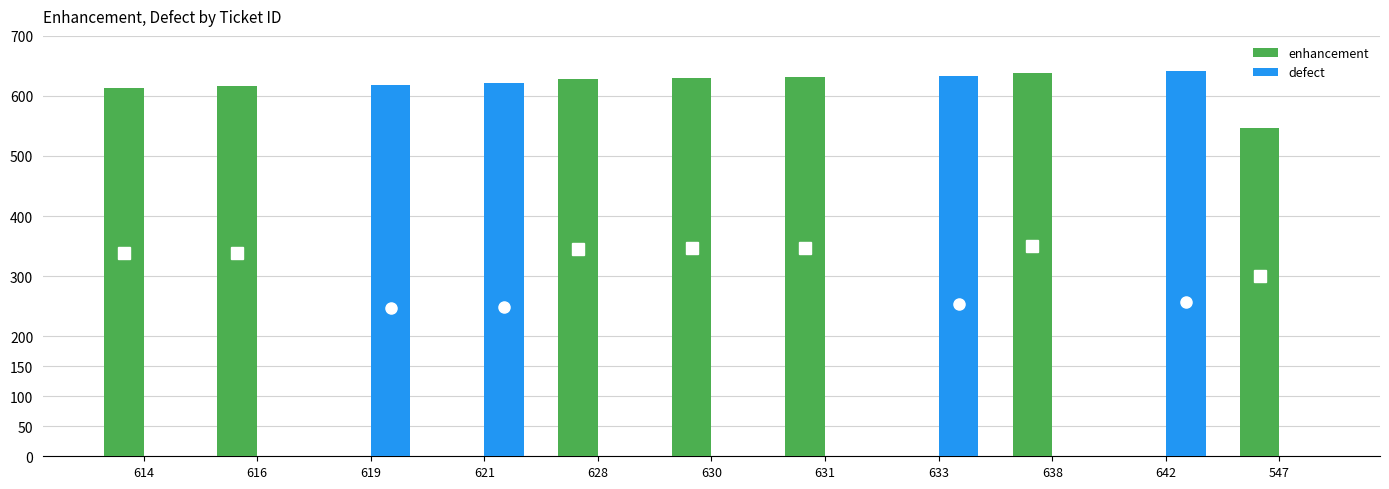

Which series has the largest total across all categories?

enhancement